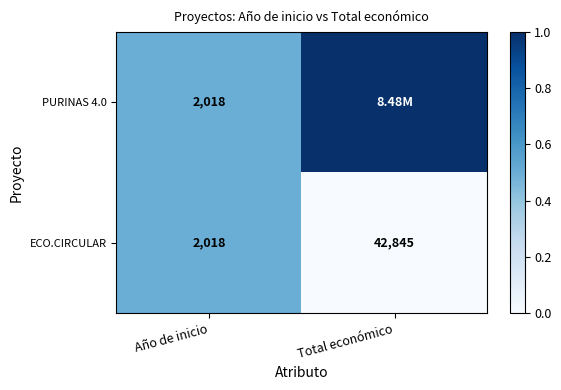

What is the total value across all series at Año de inicio?

4036